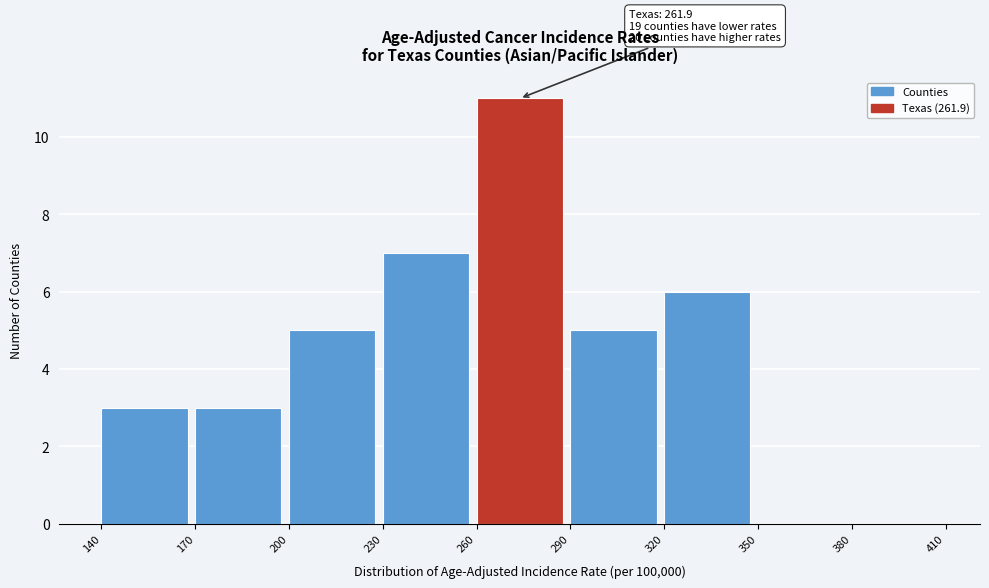

Which range on the x-axis has the tallest bar?

260 to 290